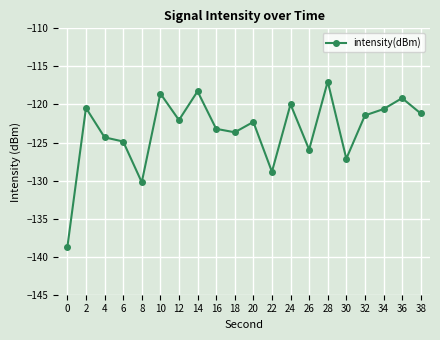

Is it true that the value at 14 is -118.3?

True